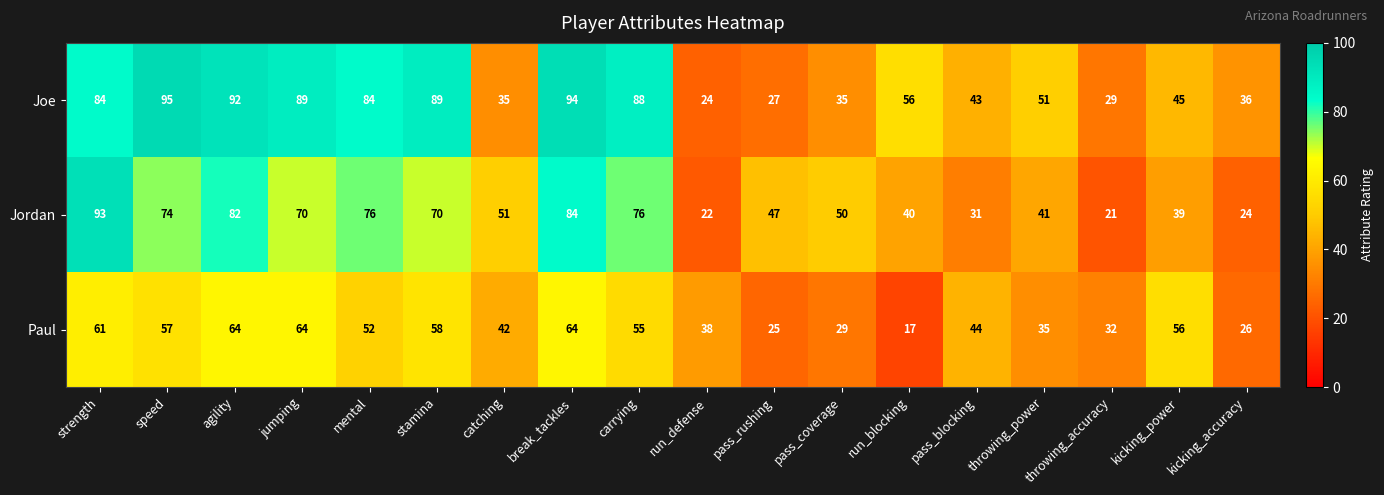

Which label corresponds to the smallest value in the chart?

run_blocking